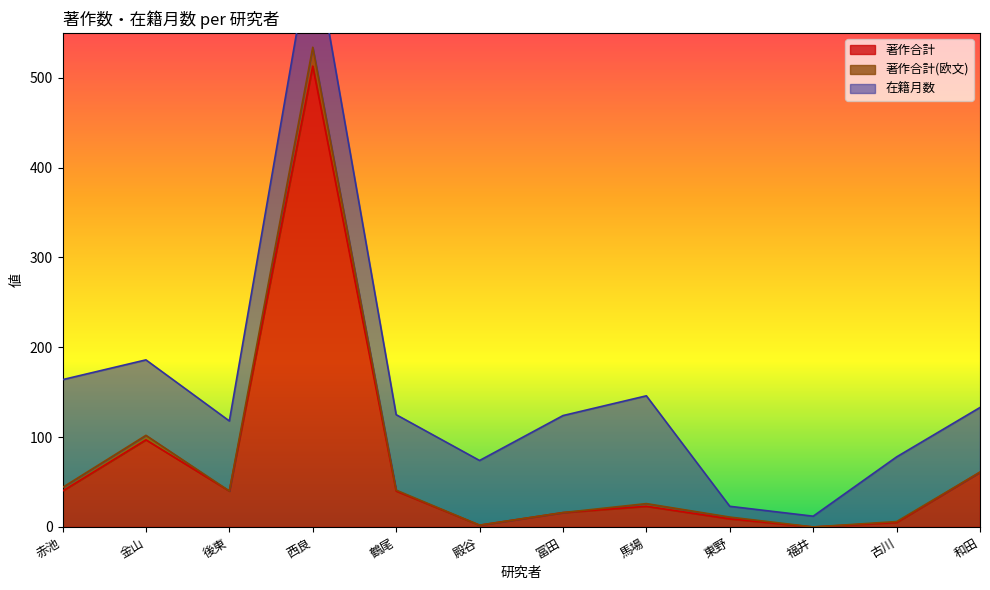

Where is 著作合計 nearest to the value 256?

金山